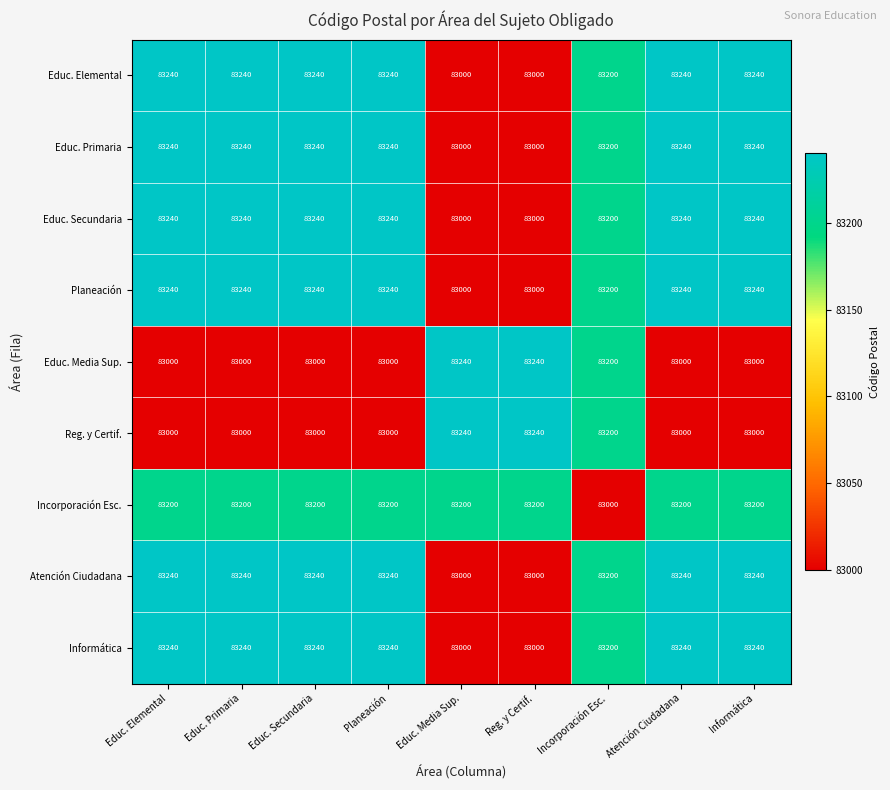

Is the value of Atención Ciudadana at Educ. Media Sup. greater than the value of Educ. Primaria at Atención Ciudadana?

No